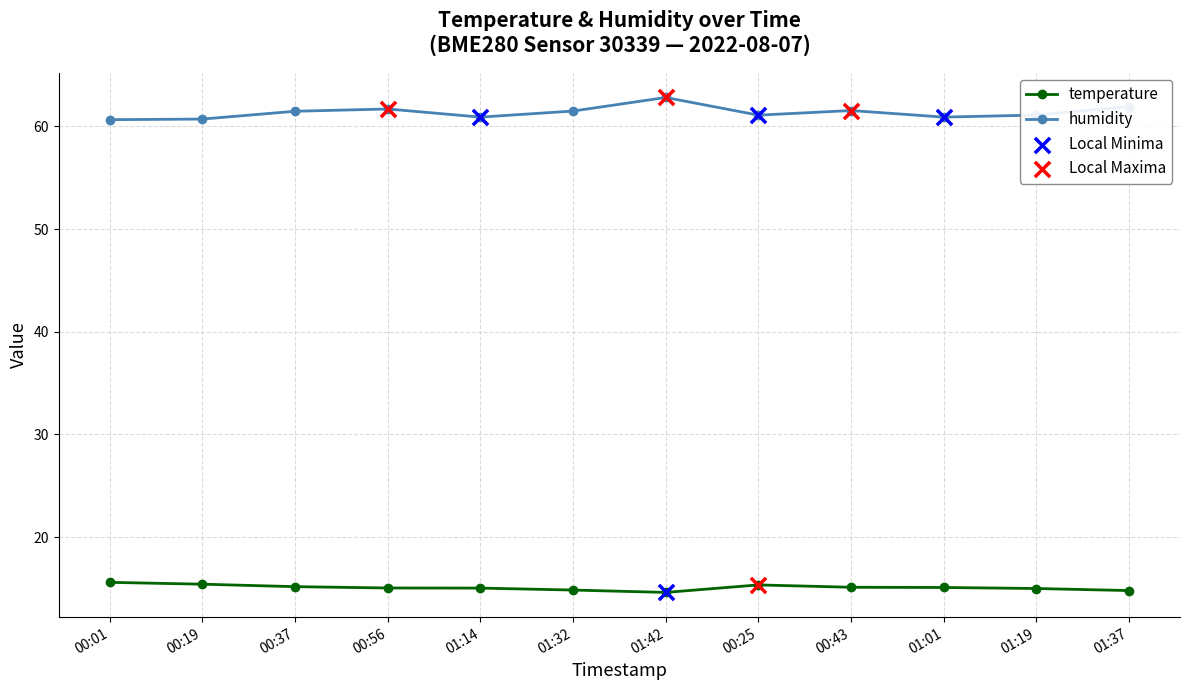

Is the value of temperature at 00:01 greater than the value of humidity at 00:25?

No